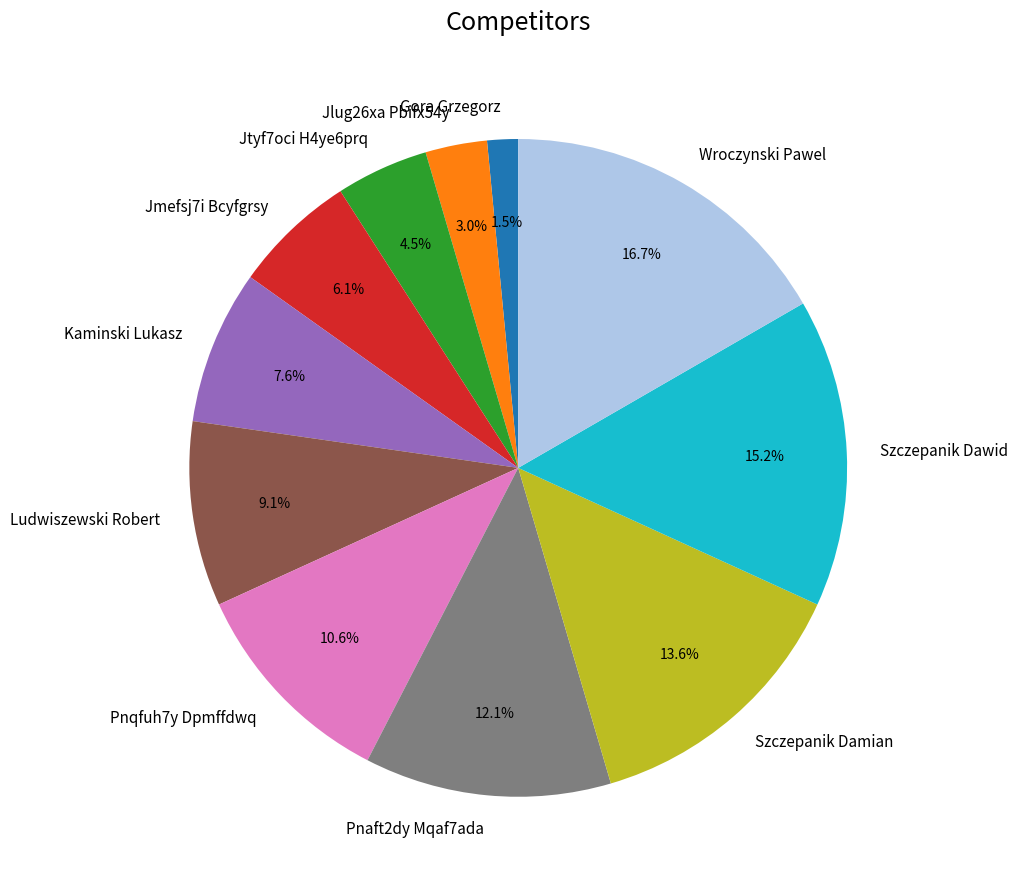

How many slices are in this pie chart?

11